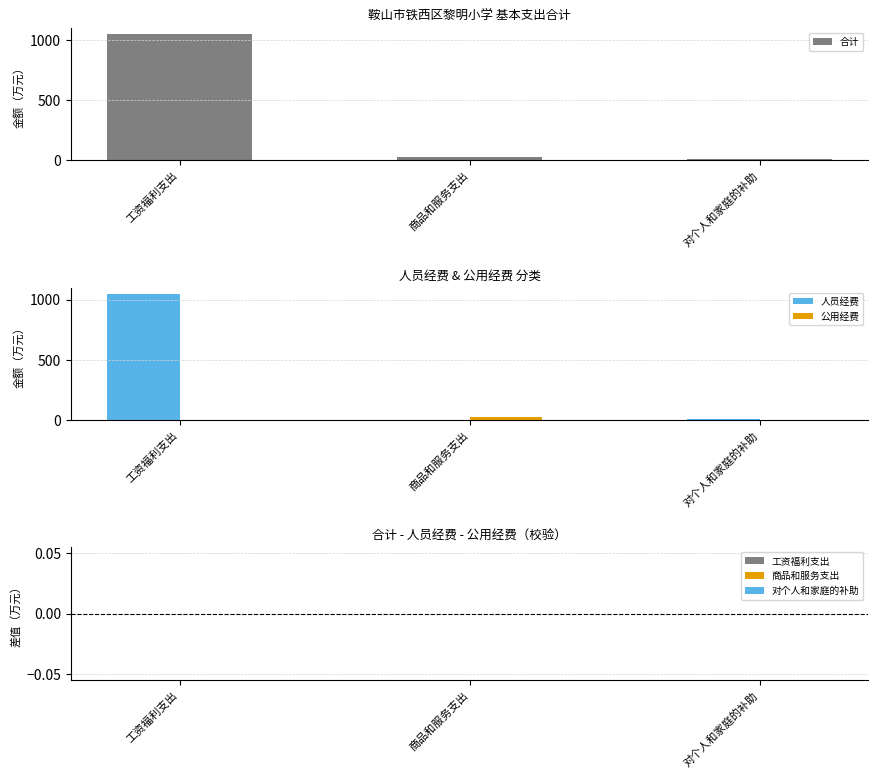

Which series has the largest total across all categories?

合计